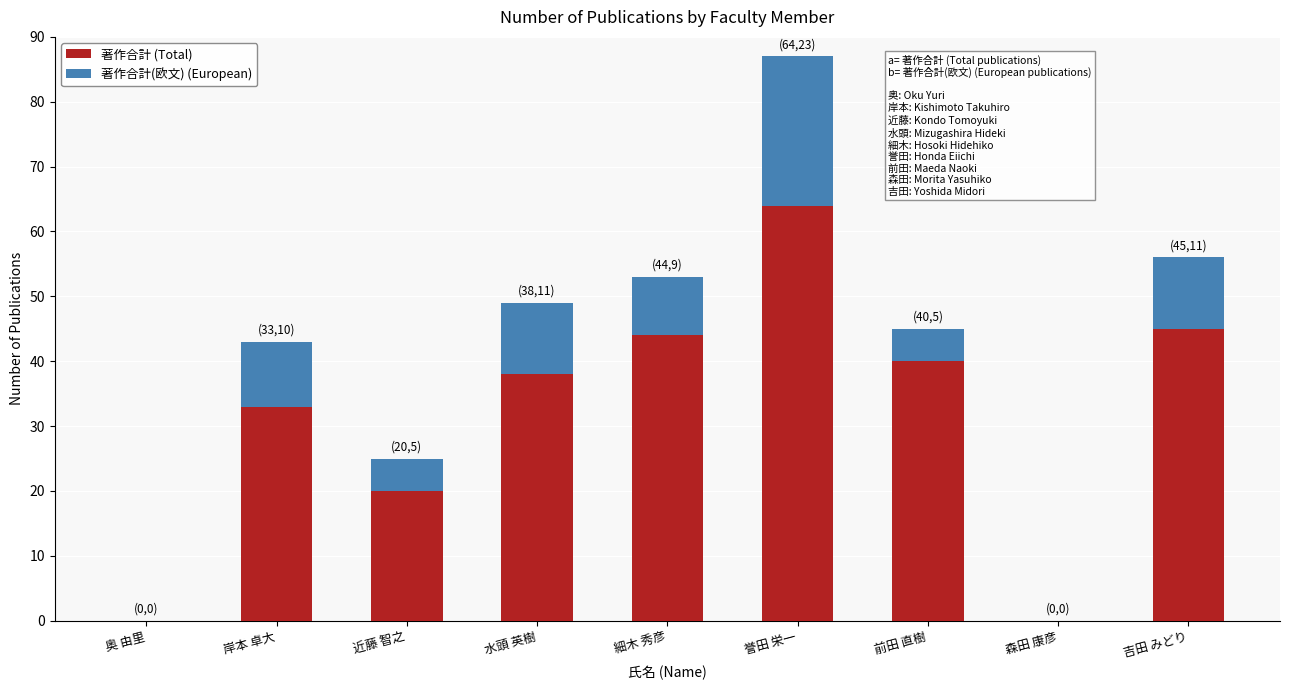

Which category has the highest value in the 著作合計 (Total) series?

誉田 栄一